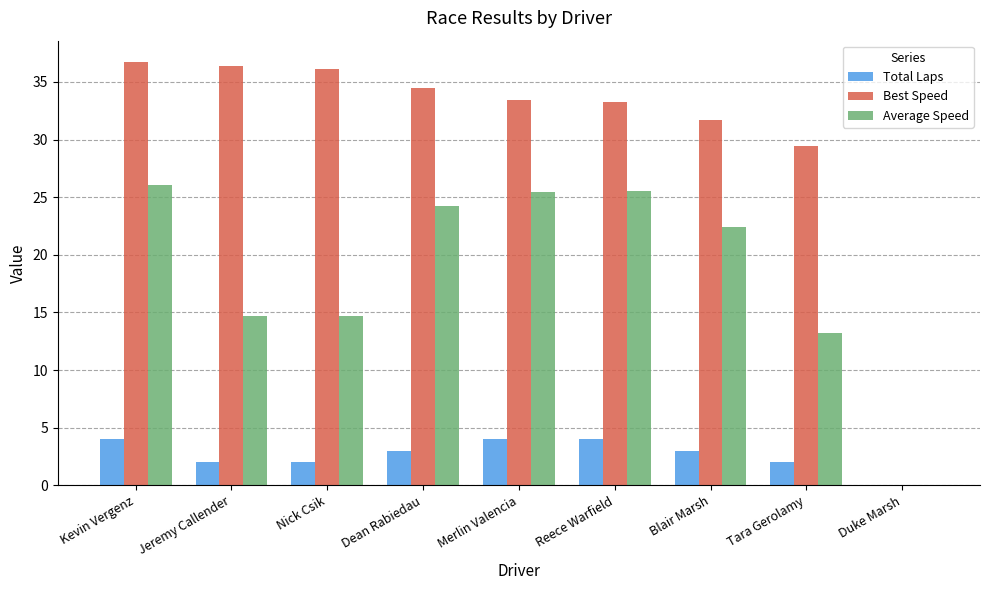

What is the sum of all Best Speed values?

271.4